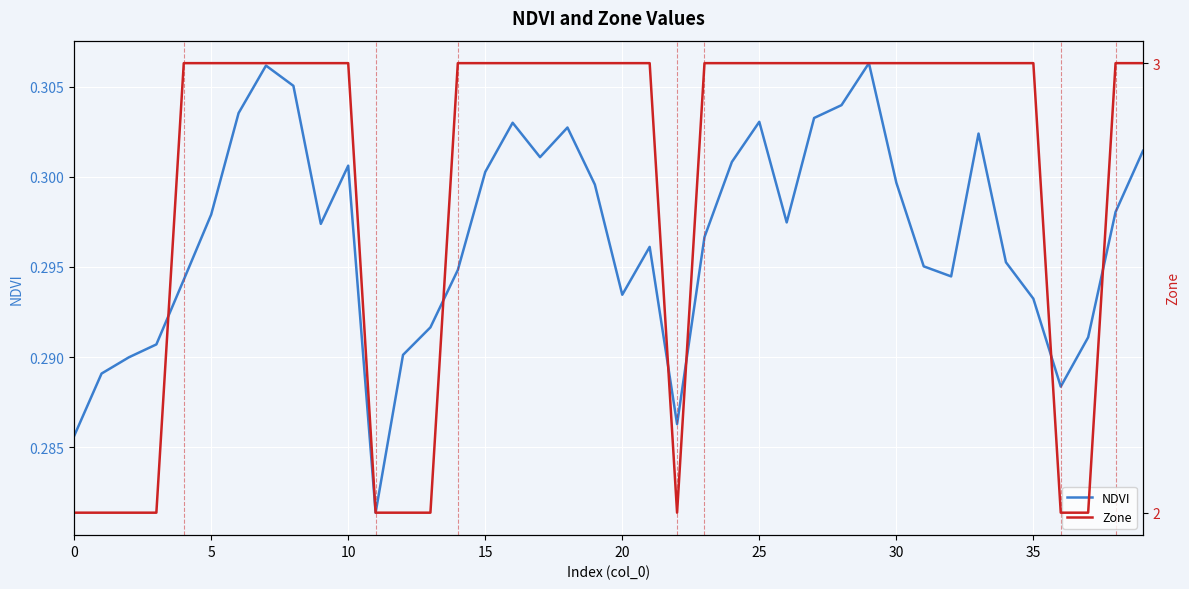

True or false: Zone and NDVI intersect in this chart.

False